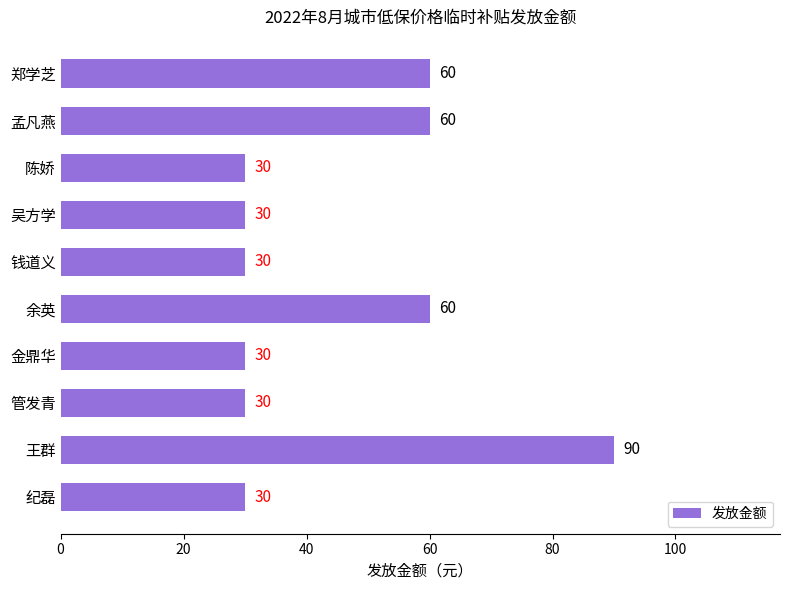

How many values are between 30 and 60?

9